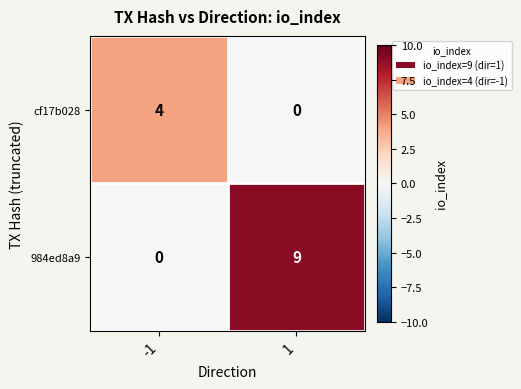

Which series has the largest total across all categories?

984ed8a9